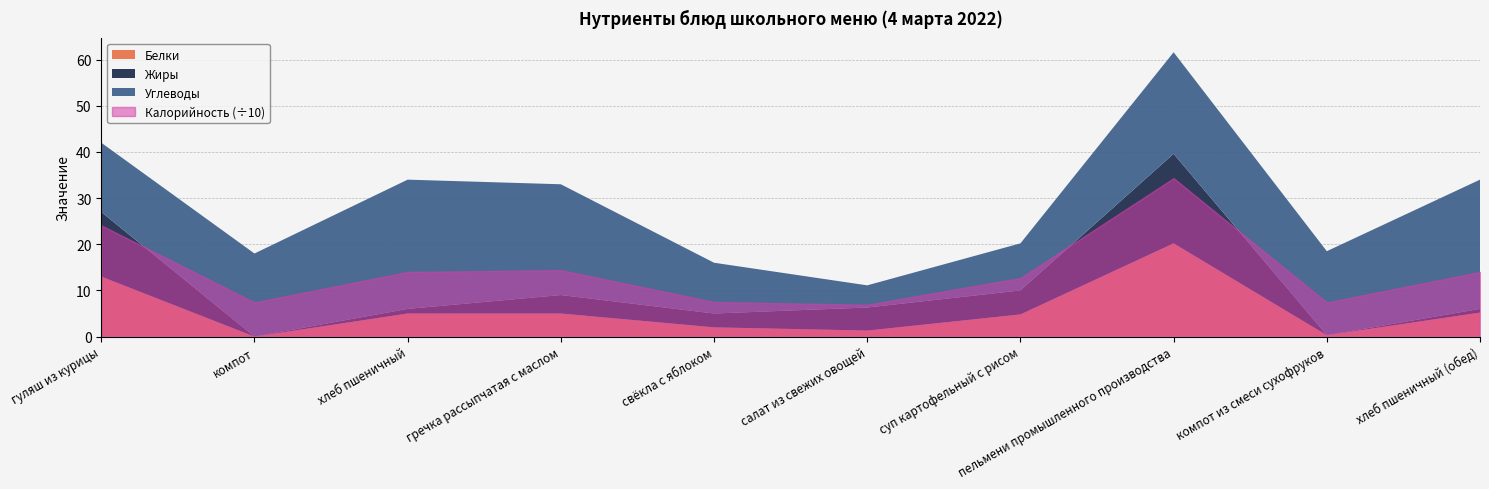

After their last crossing, which series has the higher values: Жиры or Белки?

Белки